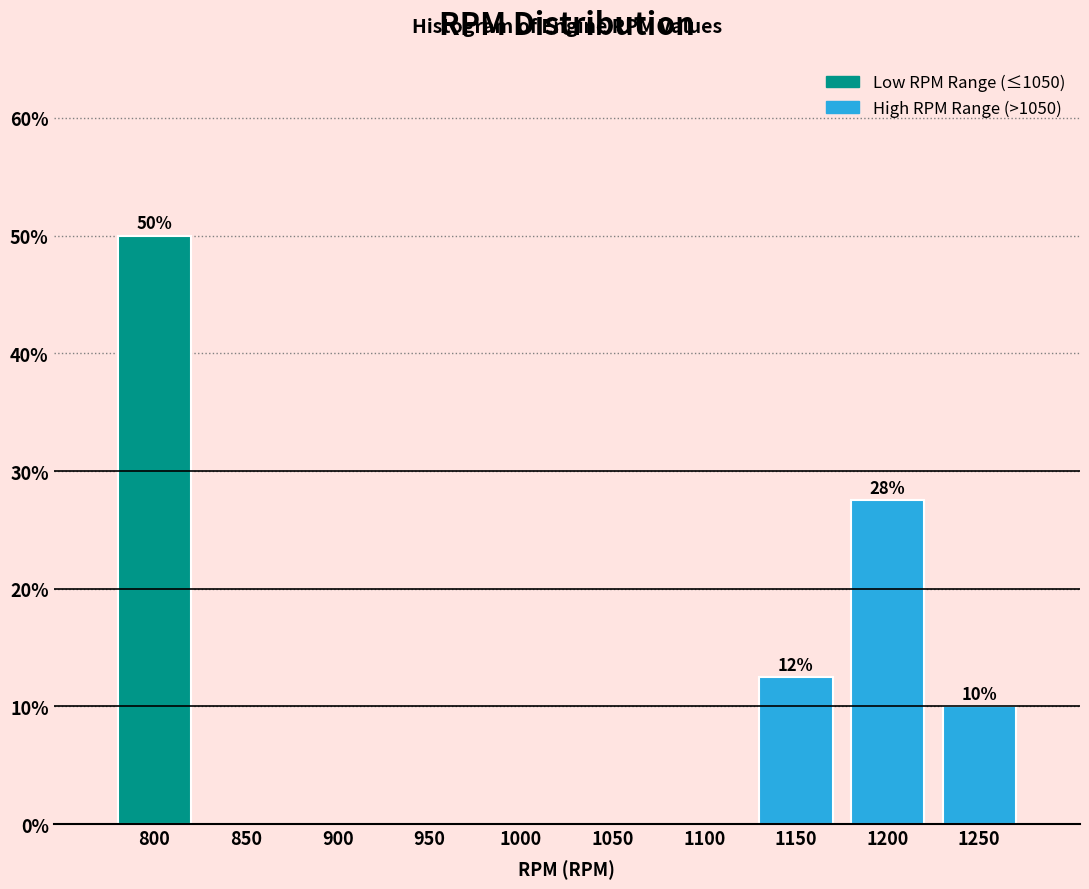

Reading left to right, list all the values displayed in this chart.

800=50.0	850=0.0	900=0.0	950=0.0	1000=0.0	1050=0.0	1100=0.0	1150=12.5	1200=27.5	1250=10.0